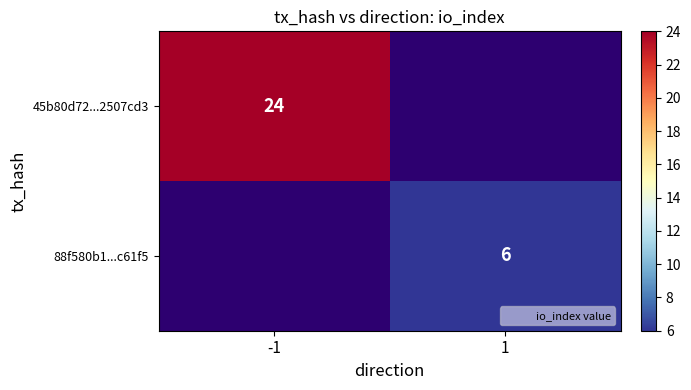

True or false: 45b80d72...2507cd3 has a value of 24.0 at -1.

True